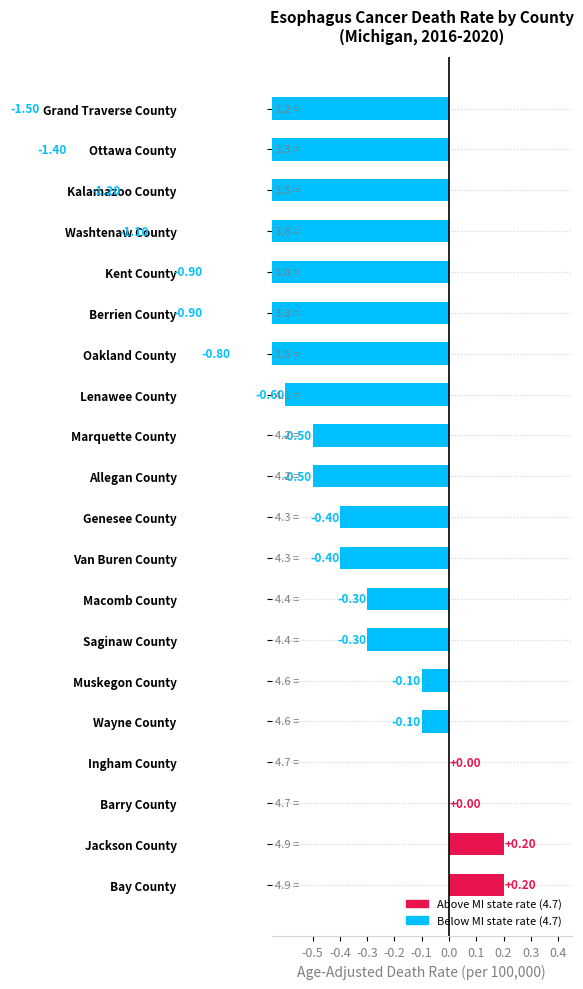

List the labels in order of value, smallest first.

Grand Traverse County, Ottawa County, Kalamazoo County, Washtenaw County, Kent County, Berrien County, Oakland County, Lenawee County, Marquette County, Allegan County, Genesee County, Van Buren County, Macomb County, Saginaw County, Muskegon County, Wayne County, Ingham County, Barry County, Jackson County, Bay County